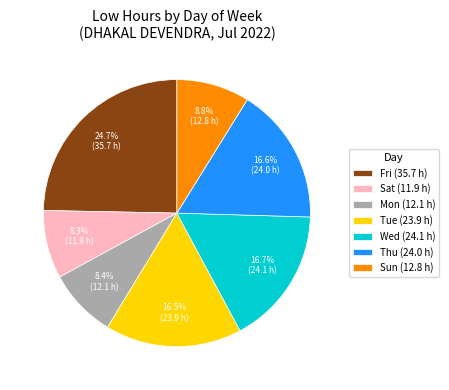

How many slices are in this pie chart?

7